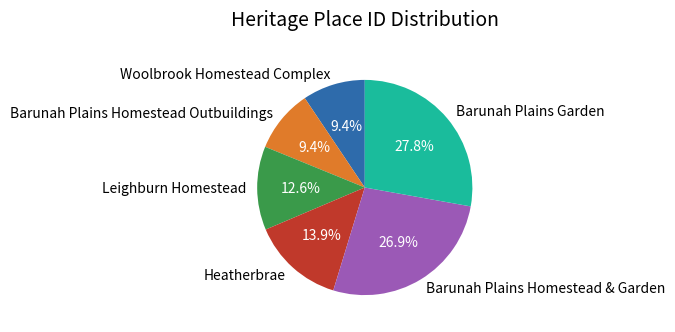

Does Woolbrook Homestead Complex account for over 50% of the chart?

No